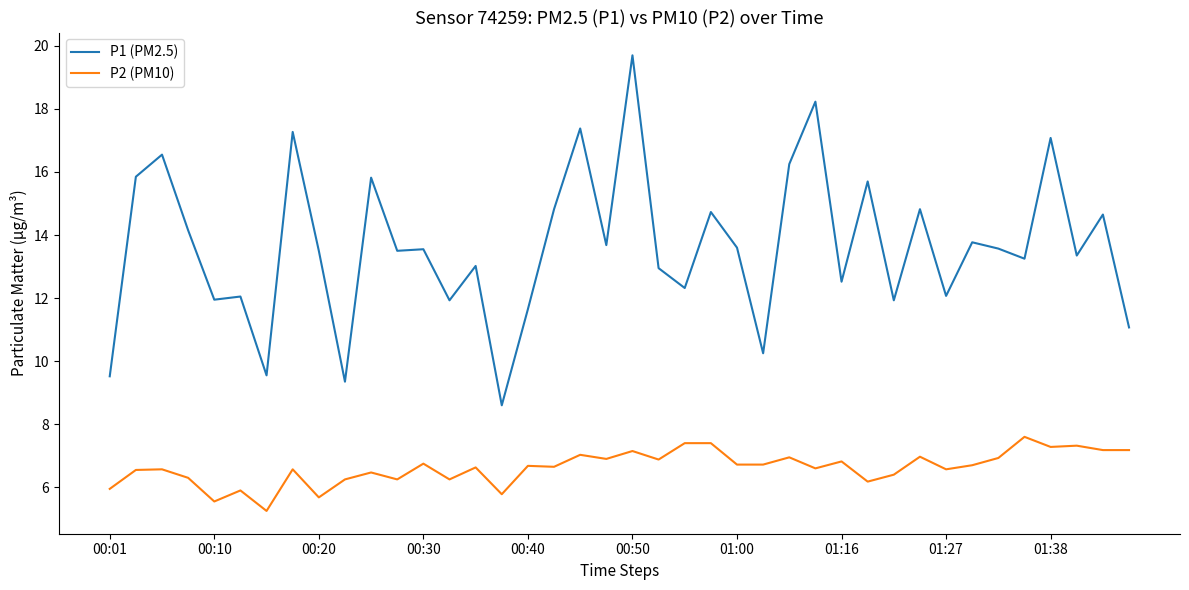

What is the minimum value for P1 (PM2.5)?

8.6